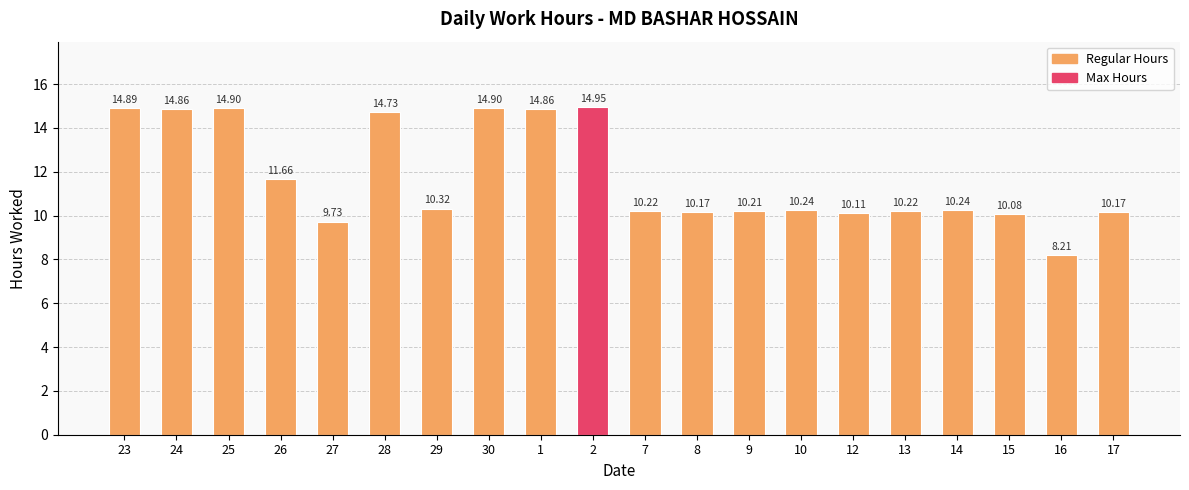

What is the sum of the values at 25 and 7?

25.1